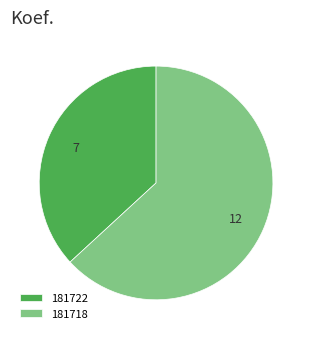

True or false: 181722 accounts for 37% of the total.

True